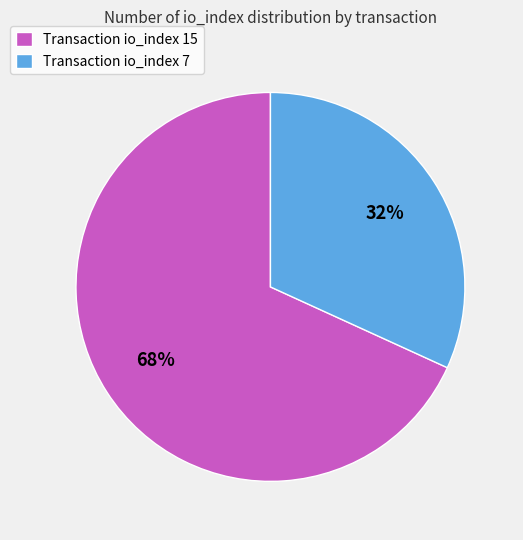

What is the largest slice in the pie chart?

Transaction io_index 15